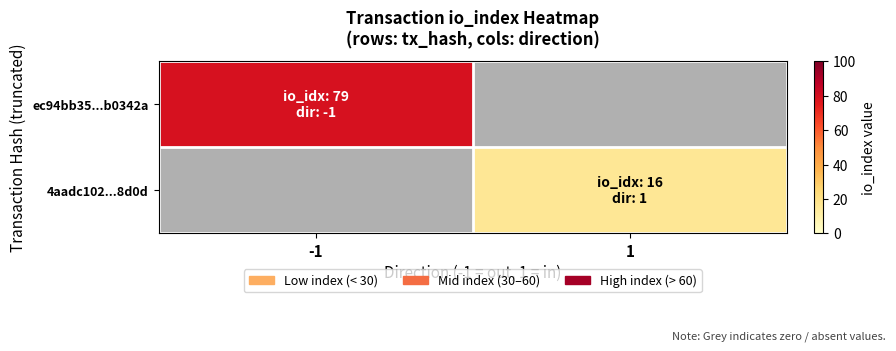

How many categories are shown in the chart?

2